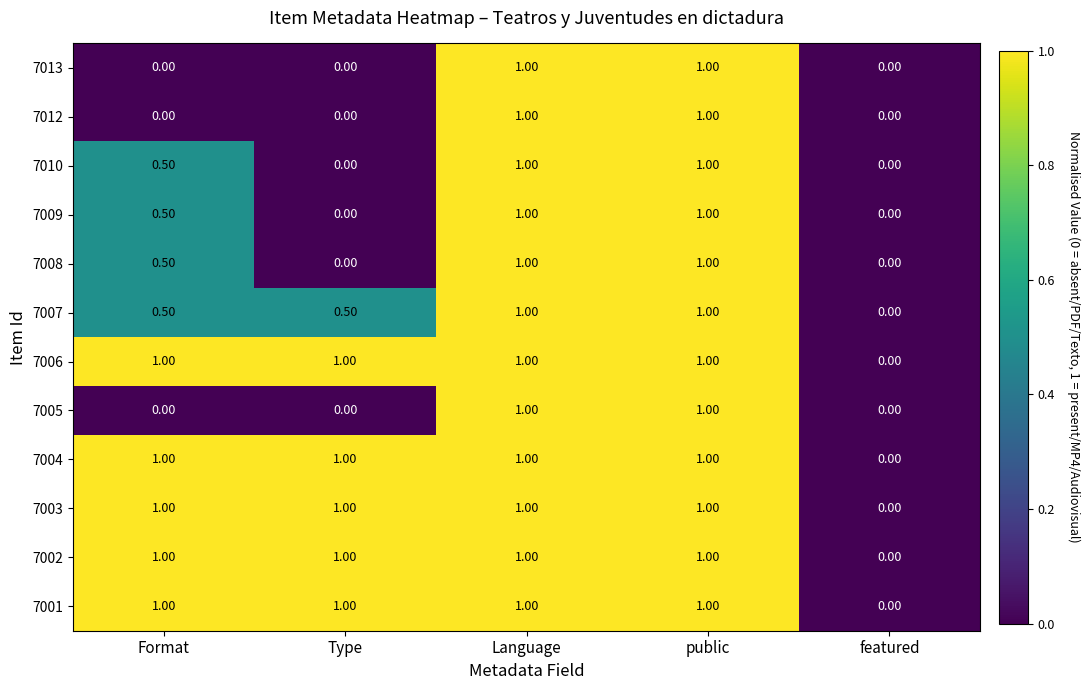

What is the greatest value displayed?

1.0